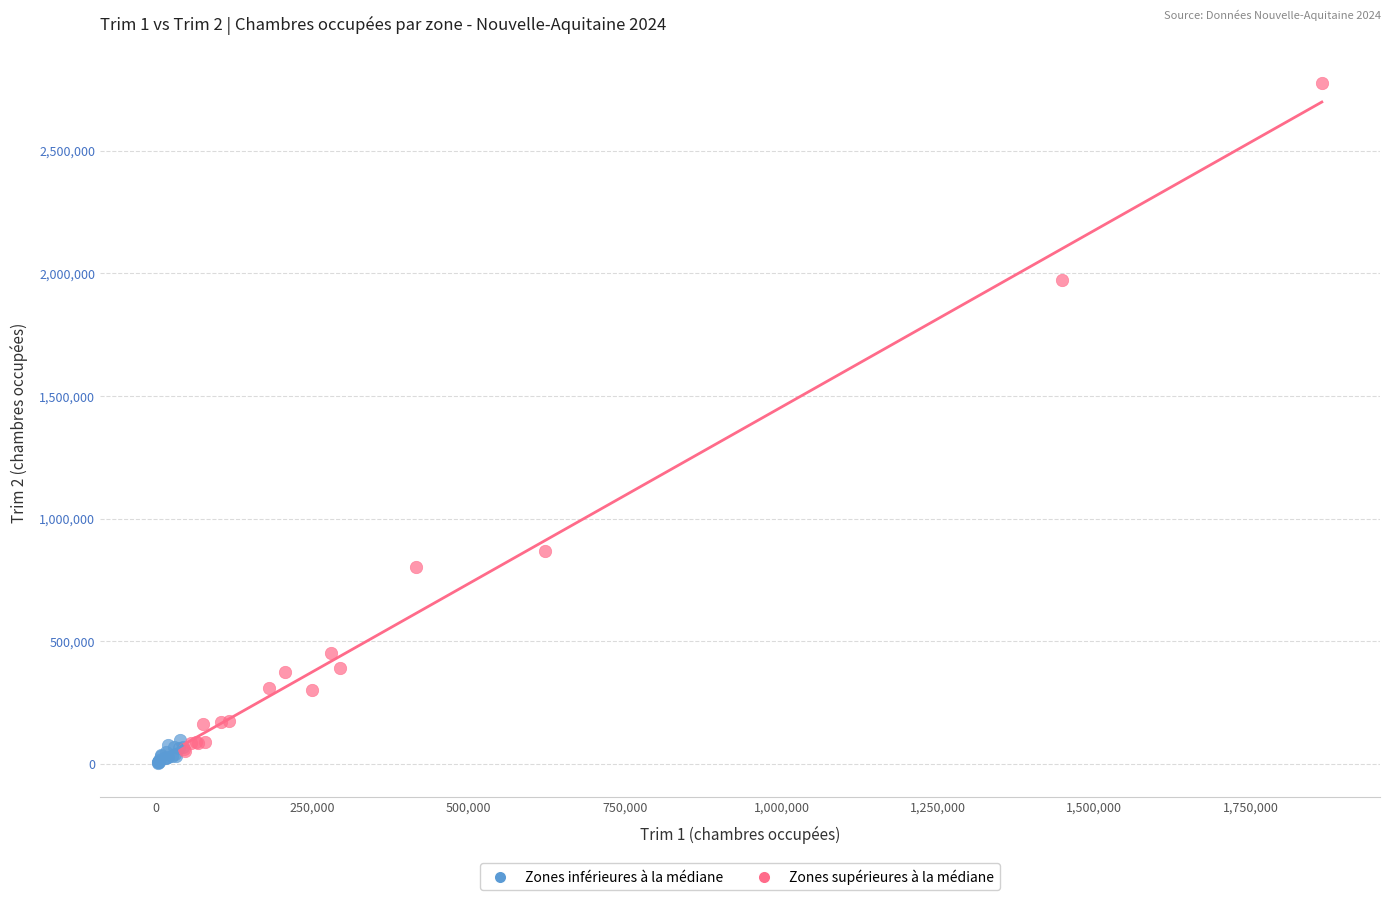

Which series contains the lowest Y value?

Zones inférieures à la médiane